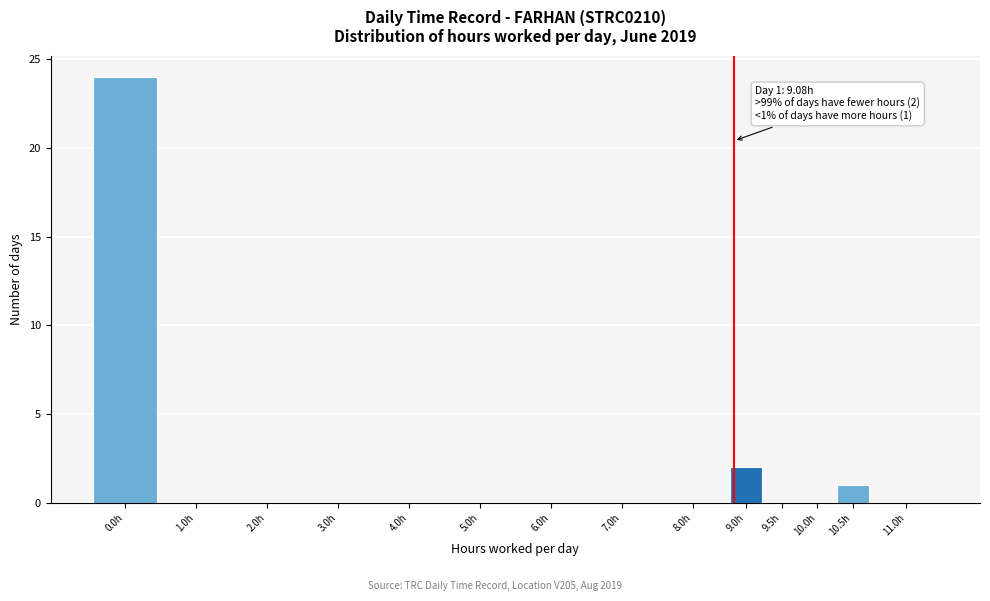

Reading right to left, transcribe all the data shown in this chart.

11.0h=0	10.5h=1	10.0h=0	9.5h=0	9.0h=2	8.0h=0	7.0h=0	6.0h=0	5.0h=0	4.0h=0	3.0h=0	2.0h=0	1.0h=0	0.0h=24